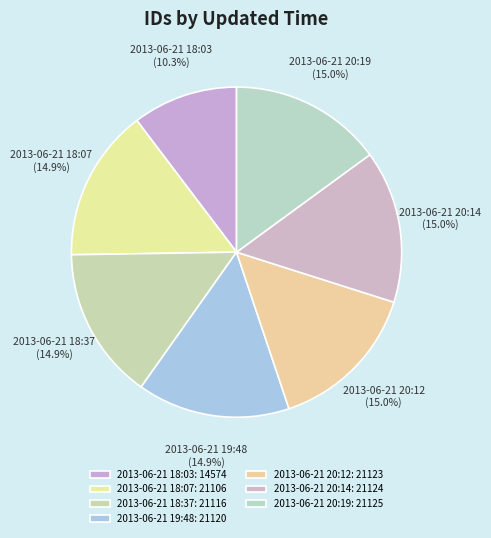

Is it true that 2013-06-21 20:14 is 25% of the pie?

False